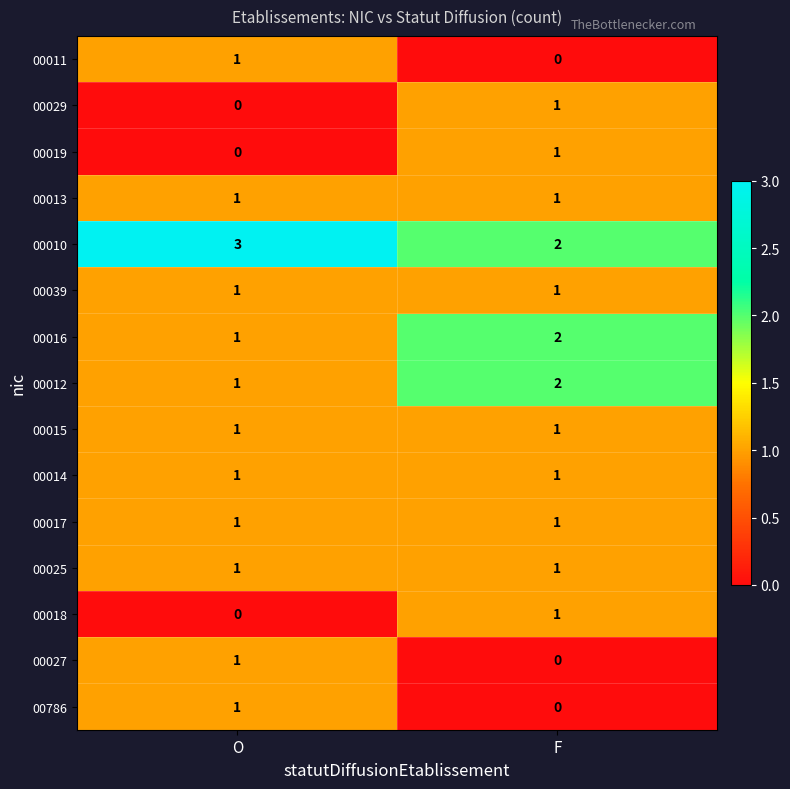

What is the spread (max minus min) of values at O?

3